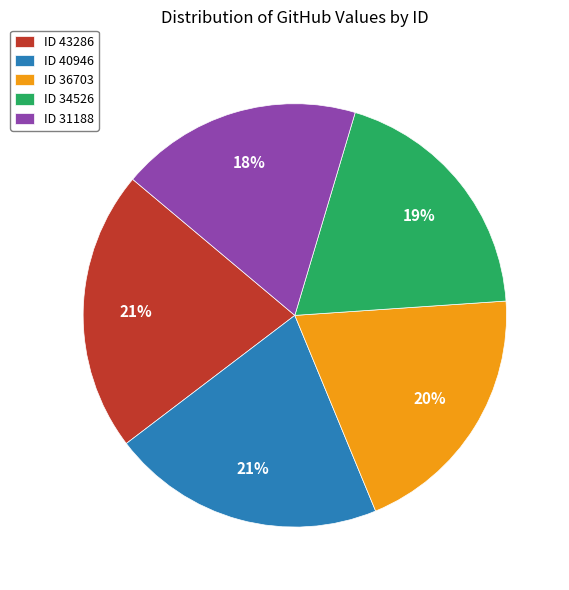

What is the ratio of the value at ID 31188 to the value at ID 40946?

0.9